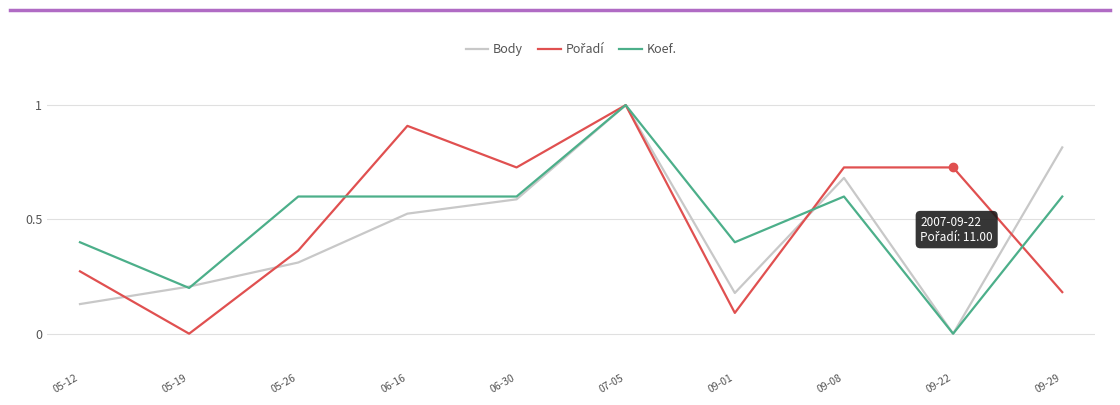

The Koef. series shows 0.6 at 05-26. True or false?

True